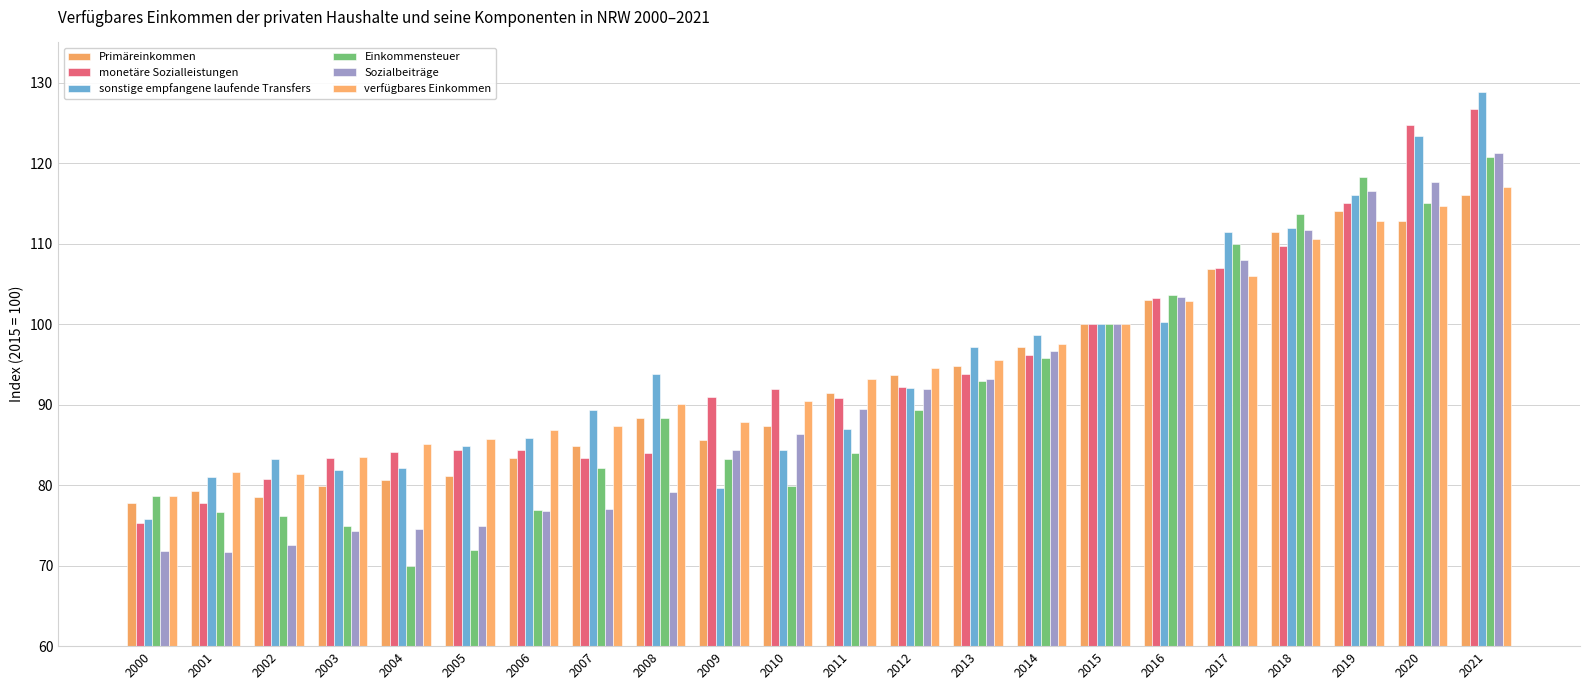

How many groups of bars are there?

22